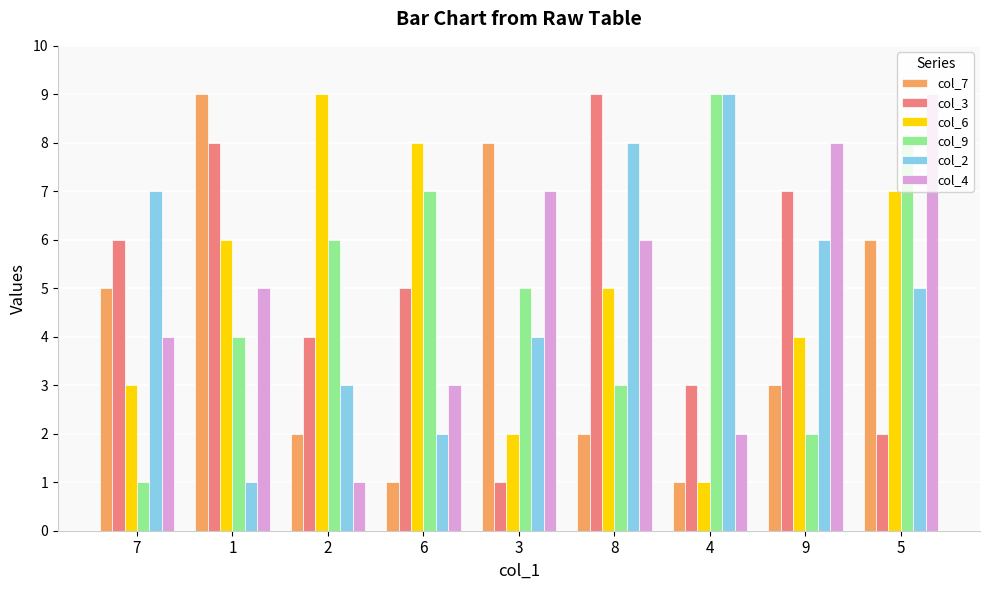

Does the chart contain stacked bars?

No